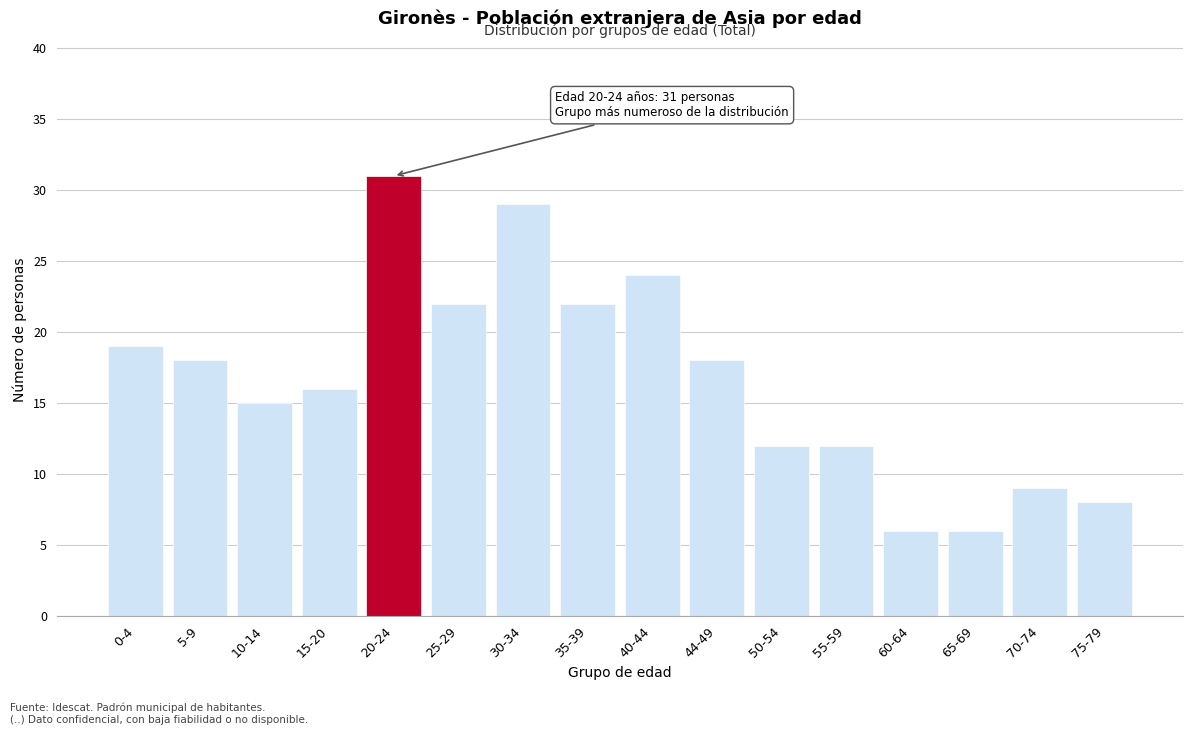

Reading left to right, transcribe all the data shown in this chart.

19	18	15	16	31	22	29	22	24	18	12	12	6	6	9	8